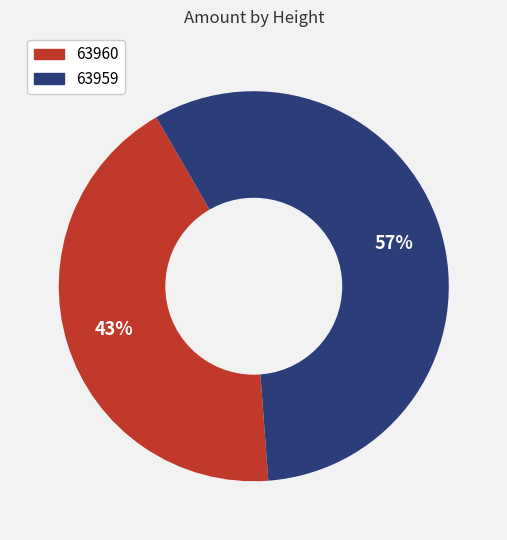

Which category has the smallest portion of the pie?

63960